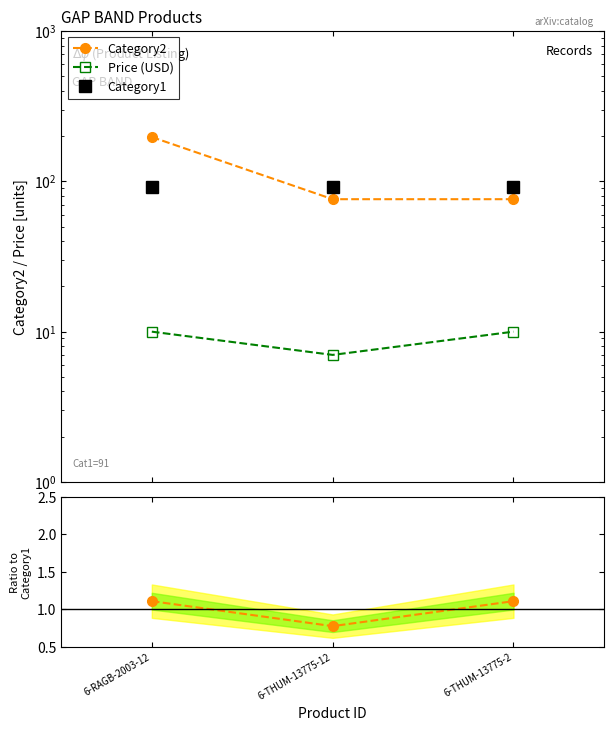

List the labels in order of Price (USD) value, largest first.

6-RAGB-2003-12, 6-THUM-13775-2, 6-THUM-13775-12